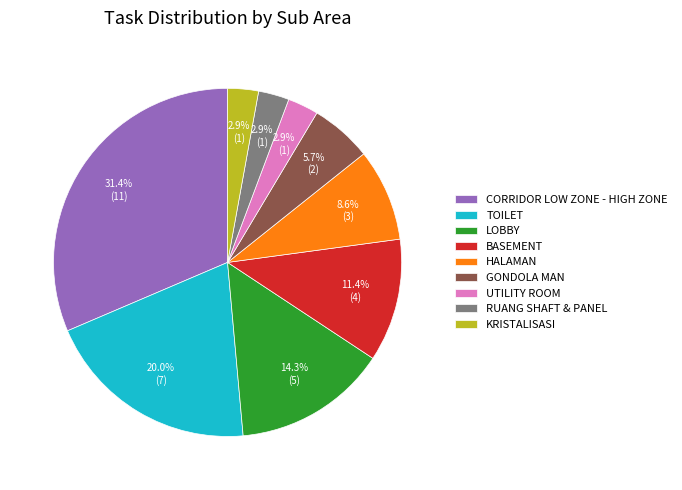

Which has a higher value, BASEMENT or HALAMAN?

BASEMENT